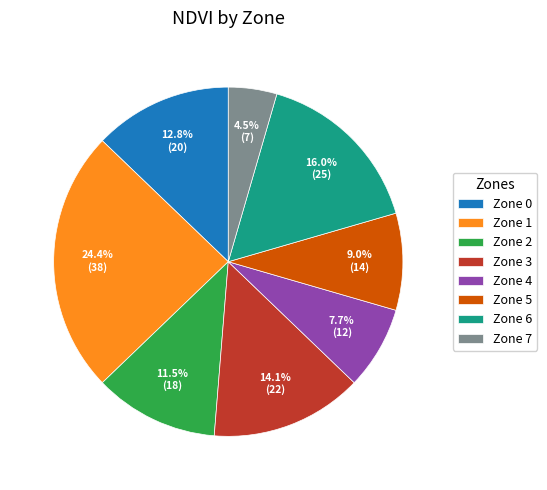

Between Zone 4 and Zone 5, which is larger?

Zone 5